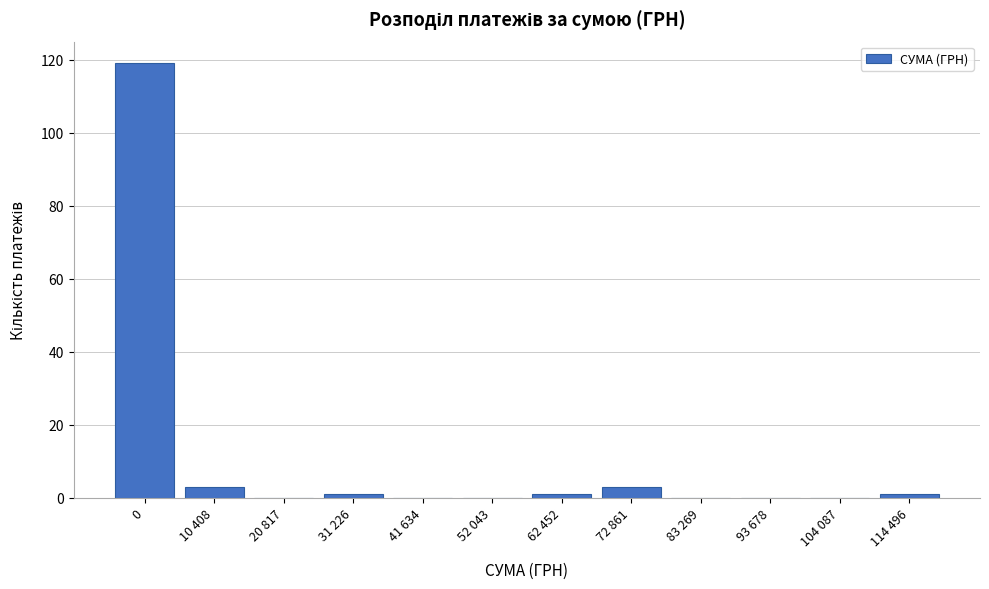

Reading left to right, list all the values displayed in this chart.

0=119	10 408=3	20 817=0	31 226=1	41 634=0	52 043=0	62 452=1	72 861=3	83 269=0	93 678=0	104 087=0	114 496=1